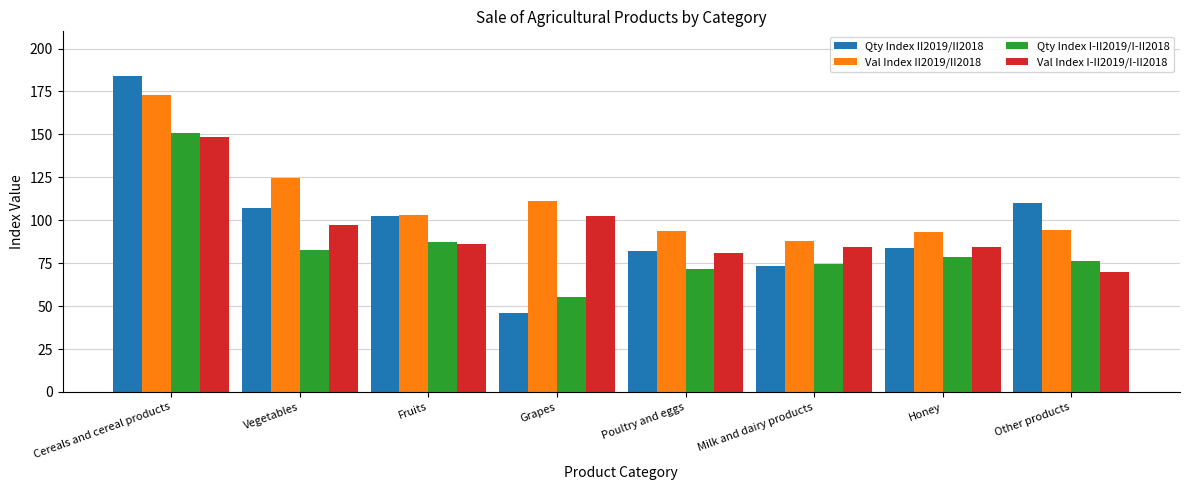

How many bars are there in total?

32